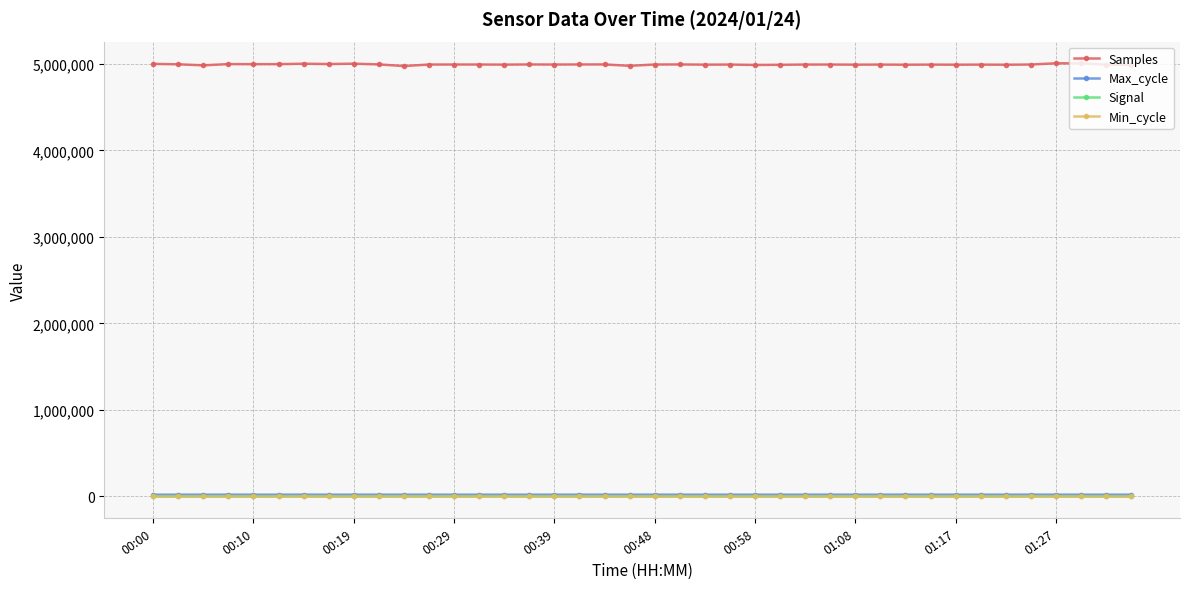

Which series has the largest total across all categories?

Samples